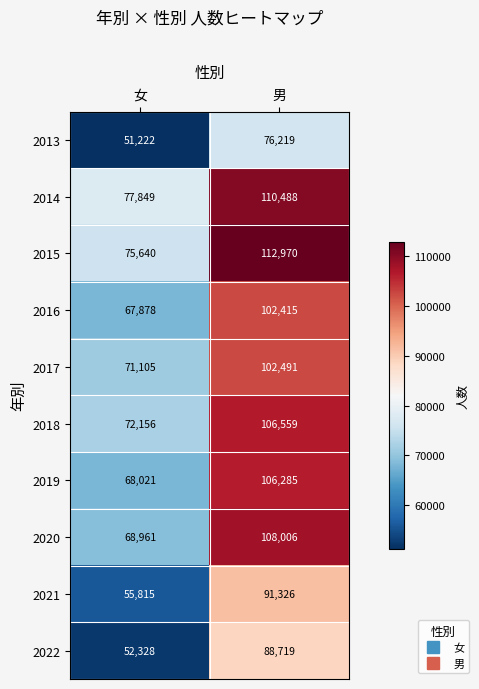

What is the sum of the 2017 values at 男 and 女?

173596